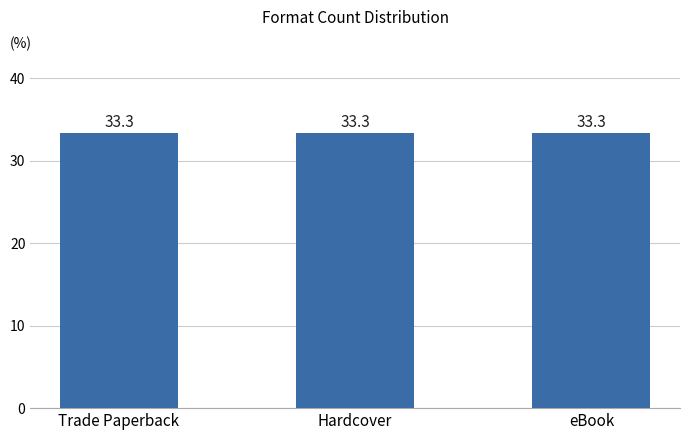

Which label corresponds to the largest value in the chart?

Trade Paperback